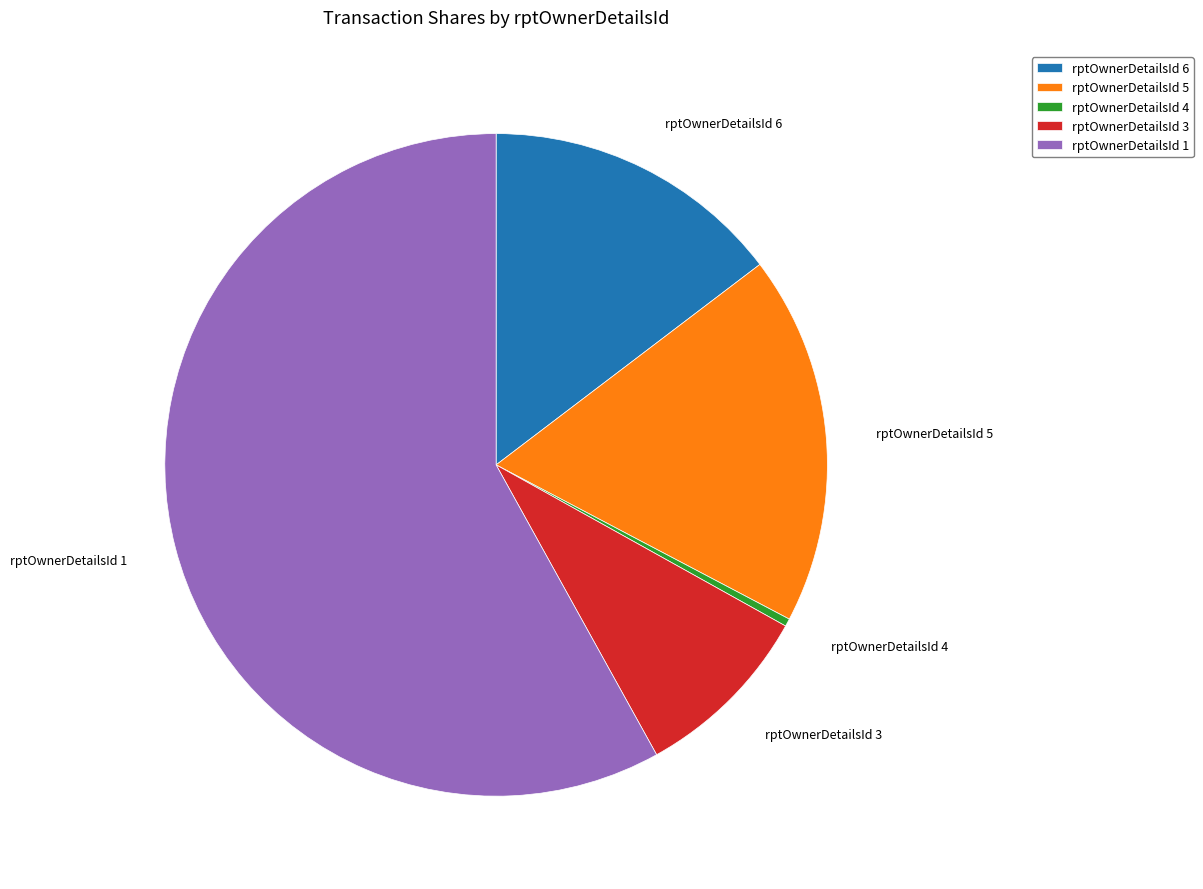

Does any single category account for the majority?

Yes